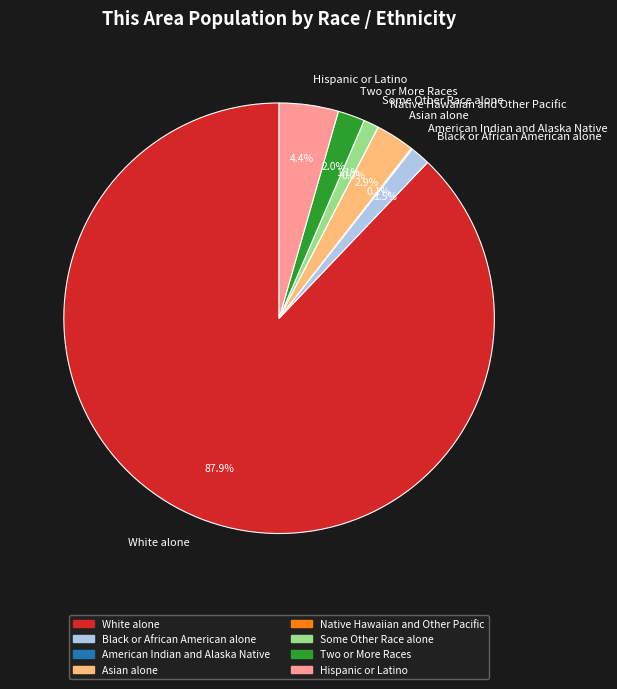

What is the change in value from Black or African American alone to Two or More Races?

+23